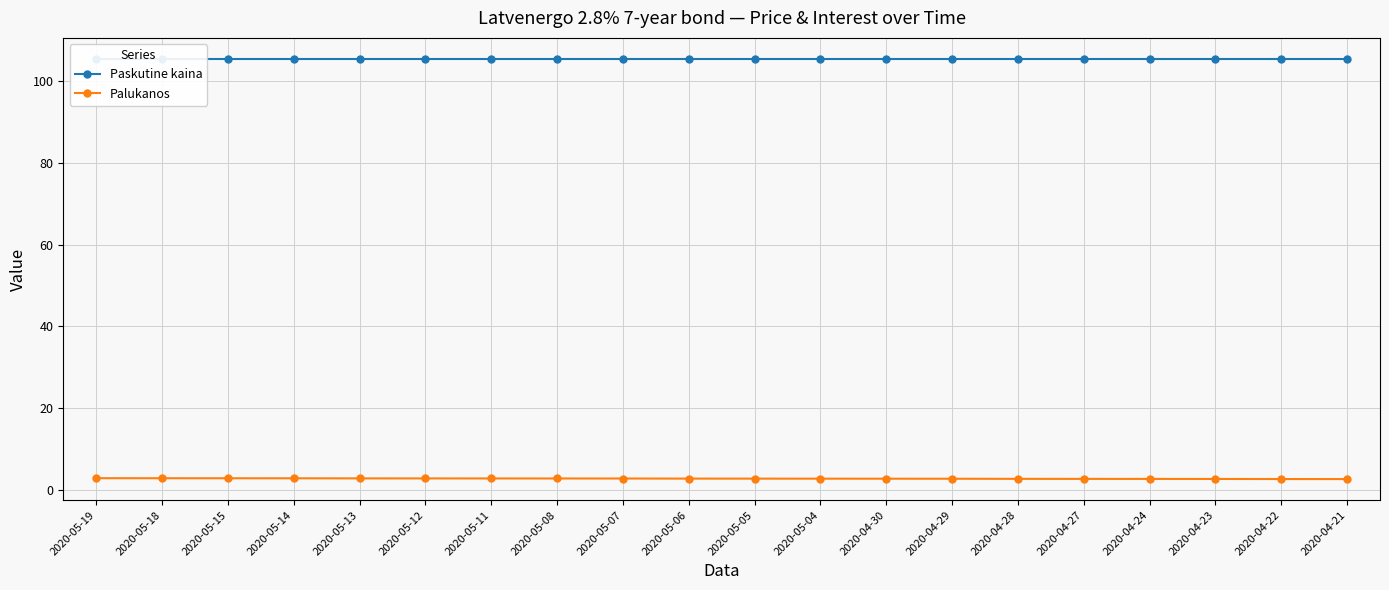

What value does the Palukanos series have at 2020-05-05?

2.7